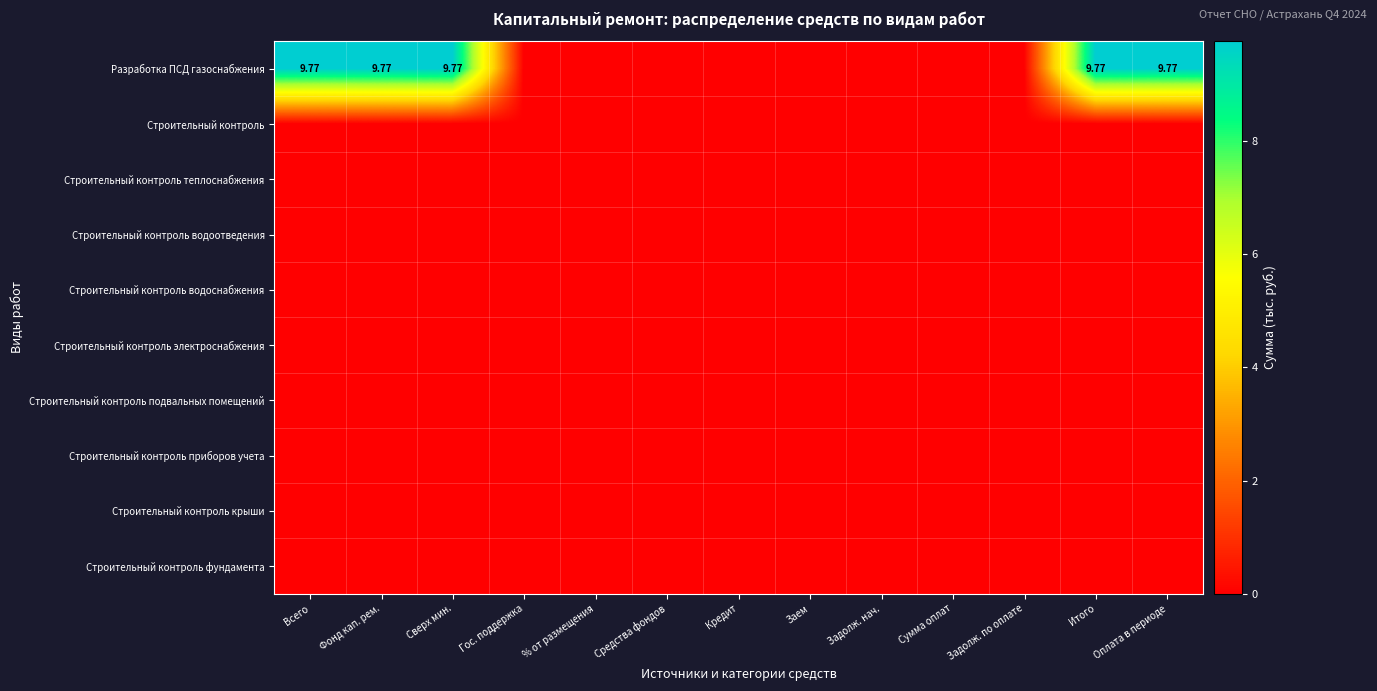

The Строительный контроль водоотведения series shows 0.0 at % от размещения. True or false?

True